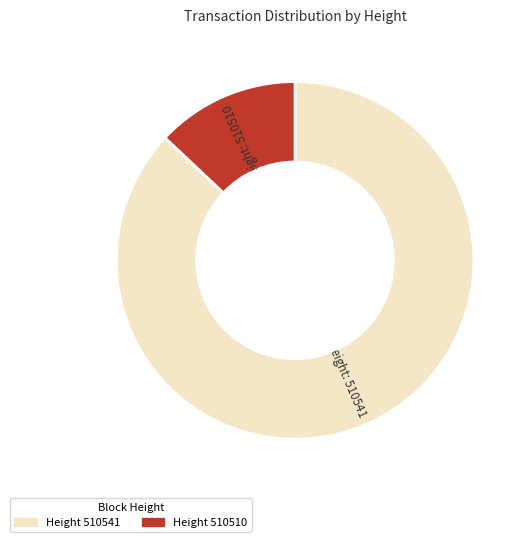

Does any single category account for the majority?

Yes